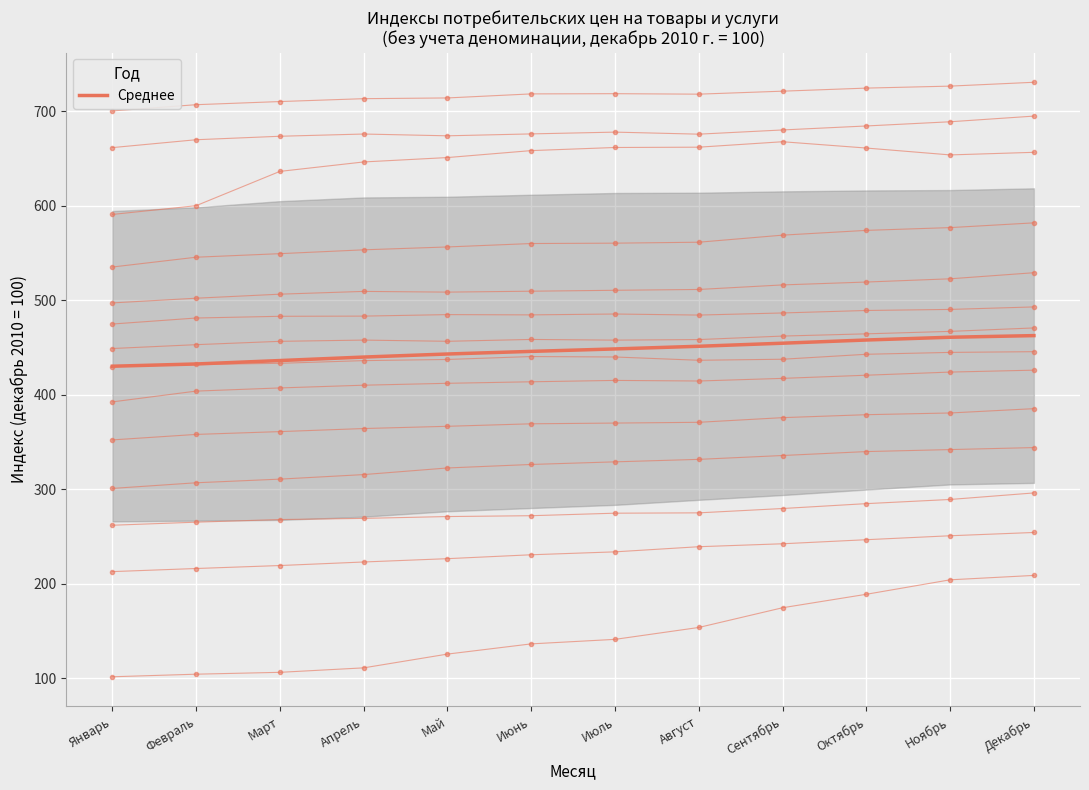

What is the value of the 2nd point from the left?

432.4